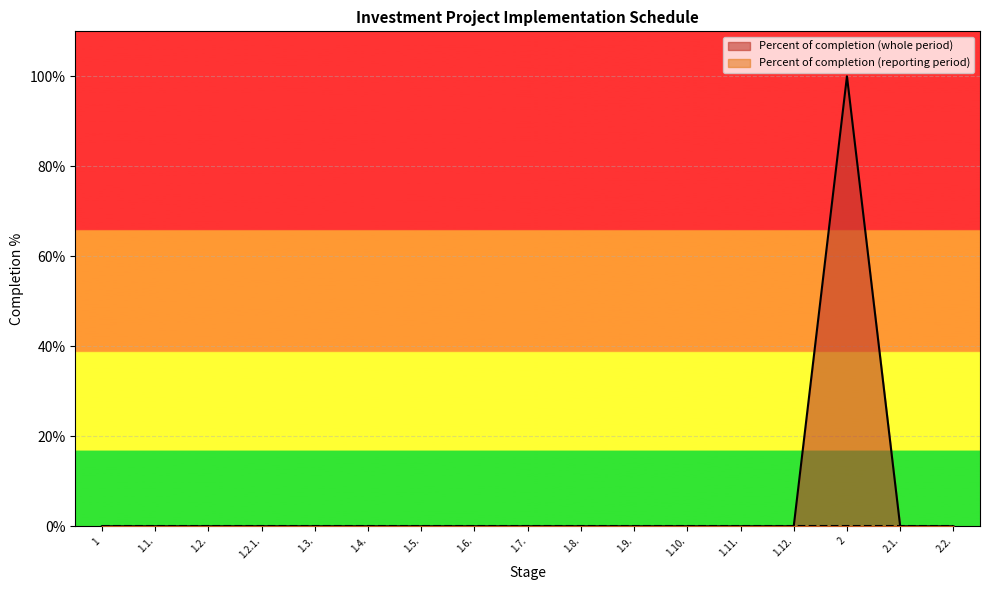

How many lines are shown in the chart?

2